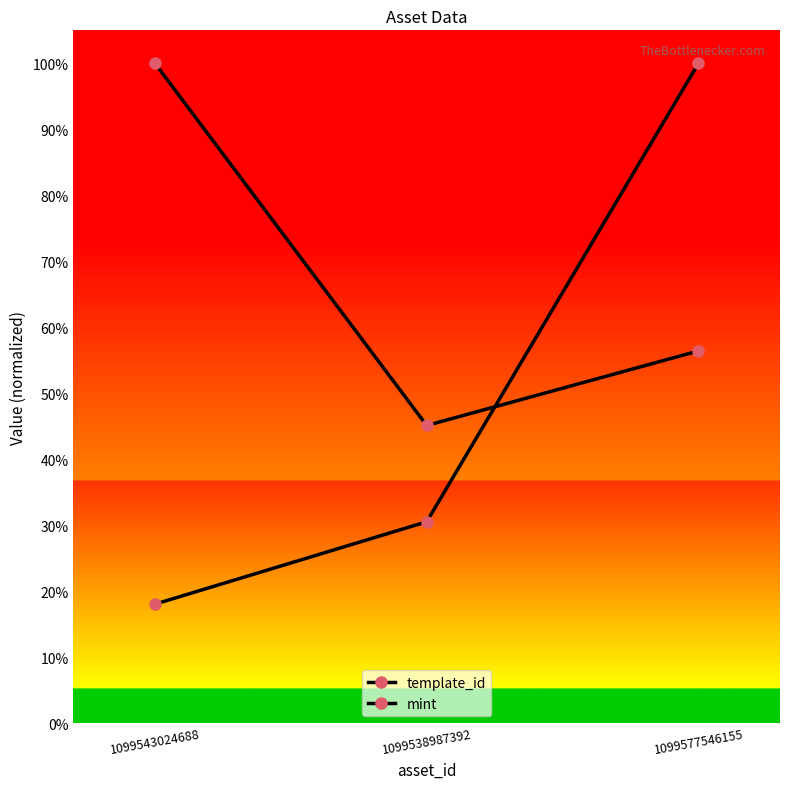

Reading left to right, list all the values displayed in this chart.

template_id: 1099543024688=0.2	1099538987392=0.3	1099577546155=1.0
mint: 1099543024688=1.0	1099538987392=0.5	1099577546155=0.6